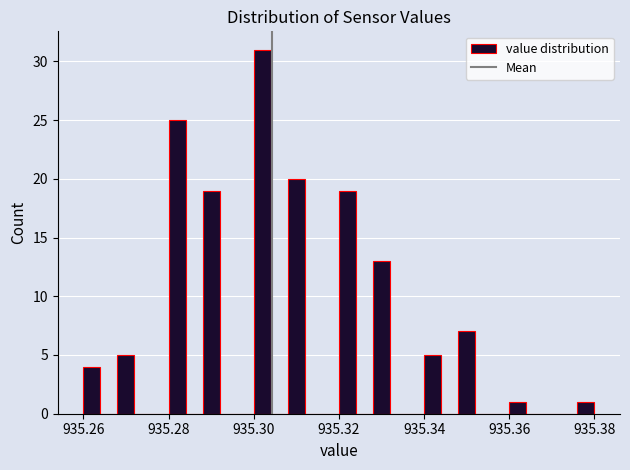

Read against the x-axis, roughly where is the centre of the tallest bar?

935.302